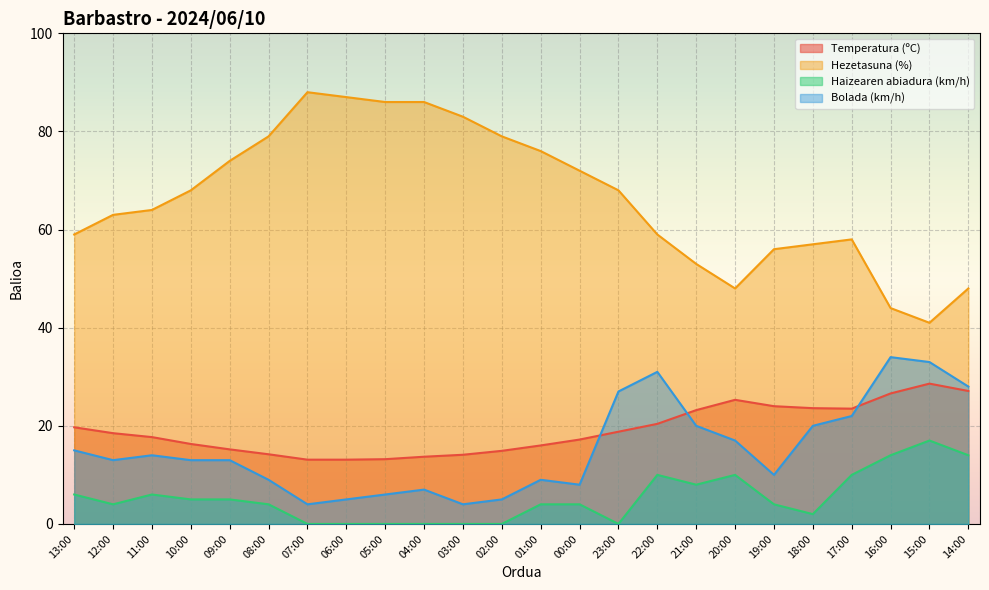

What is the sum of the Bolada (km/h) values at 15:00 and 05:00?

39.0